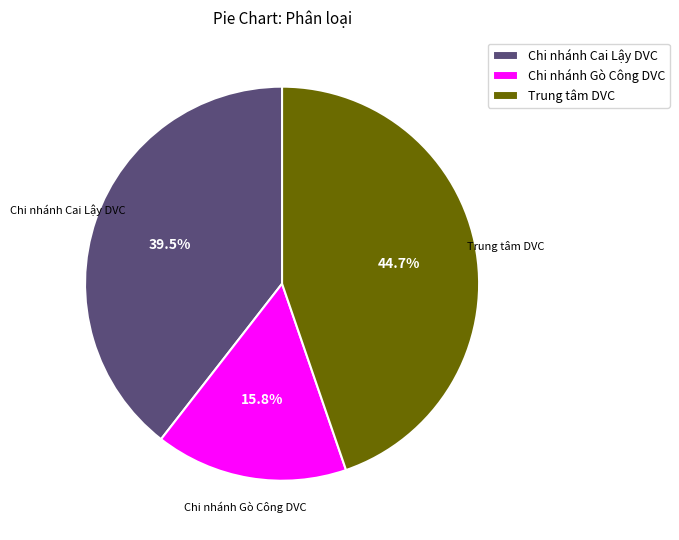

Count the number of slices in the pie.

3